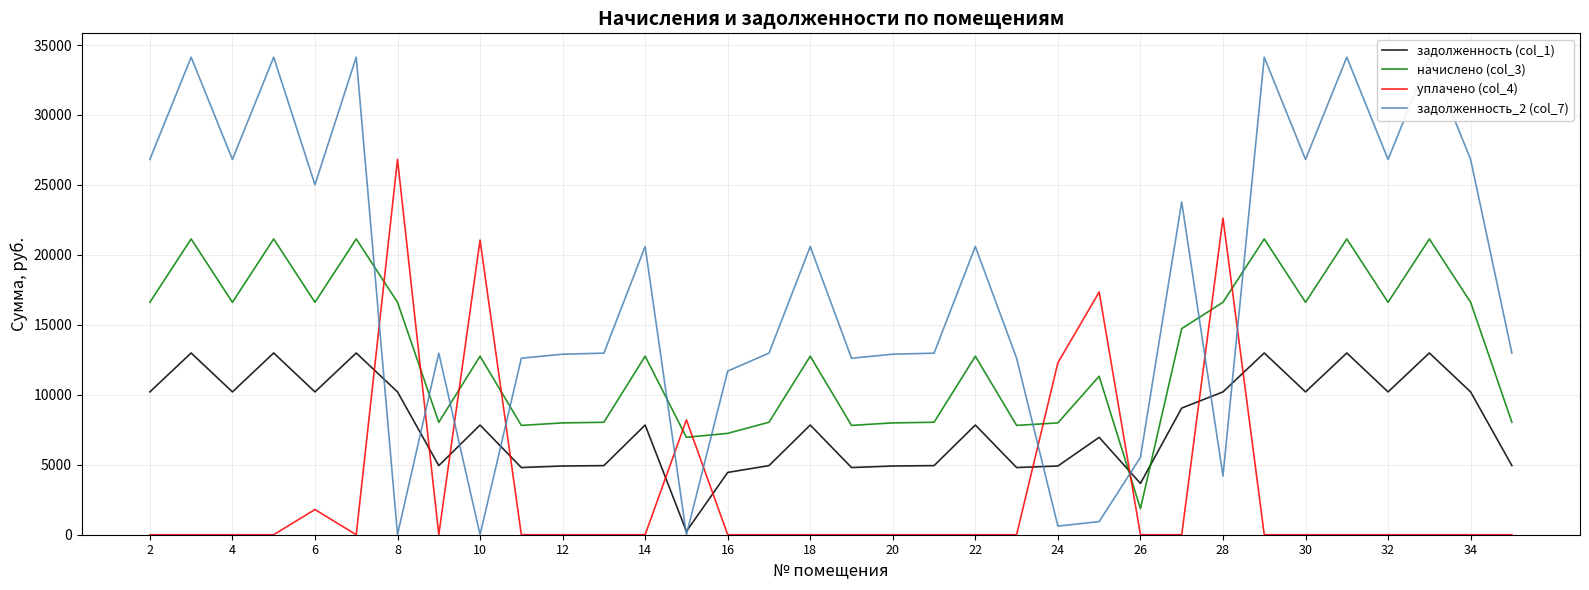

Which series ends up on top after the final intersection of уплачено (col_4) and задолженность (col_1)?

задолженность (col_1)